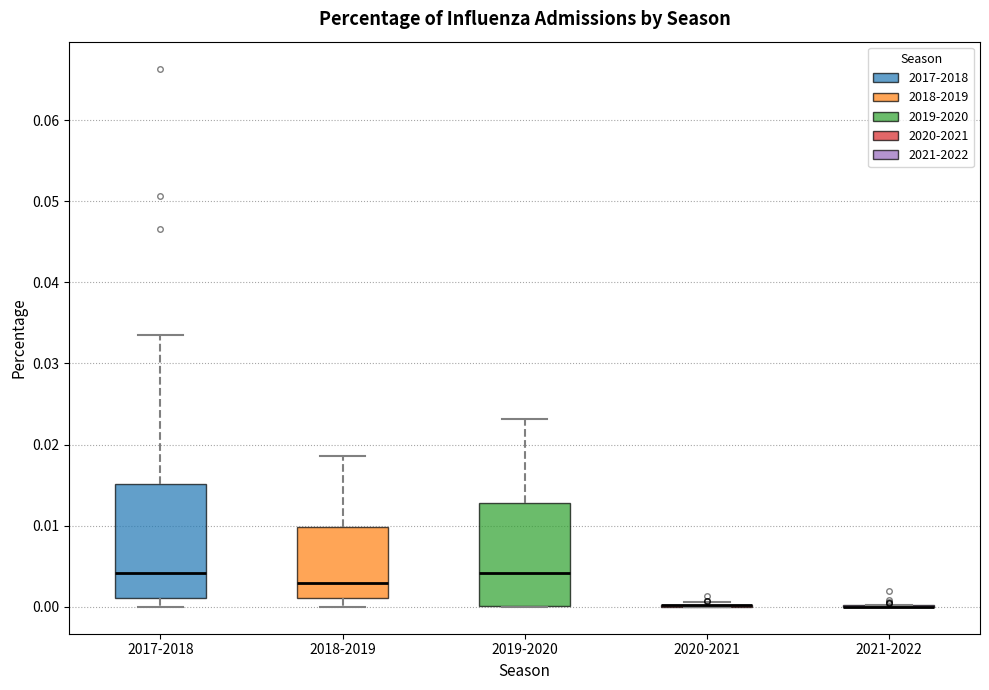

Where is the upper edge of the box for 2019-2020 on the y-axis? The values are not printed on the chart, so give them approximately, as read against the axis.

0.013